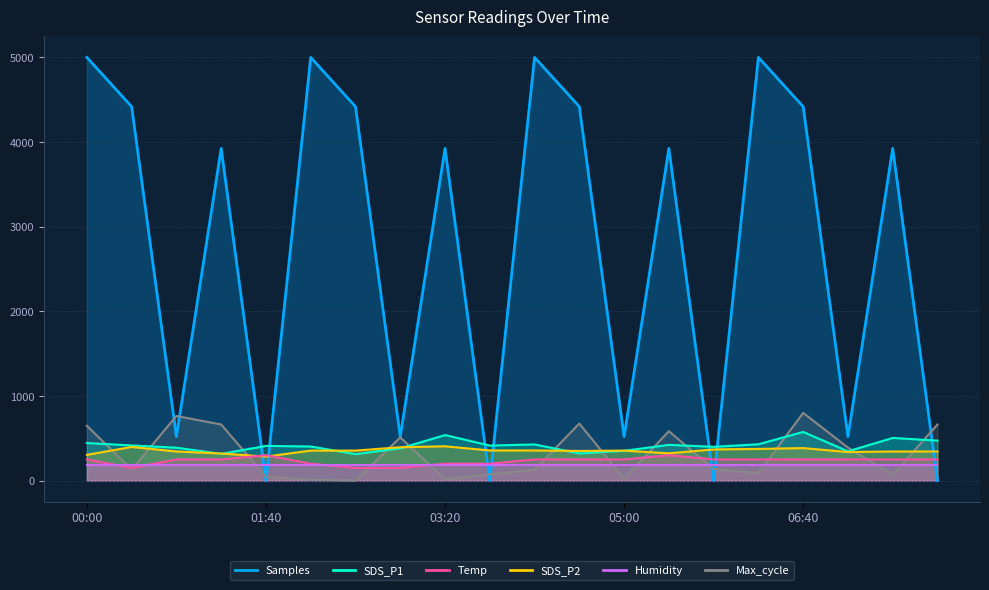

What is the difference between the Max_cycle values at 02:55 and 04:35?

164.0